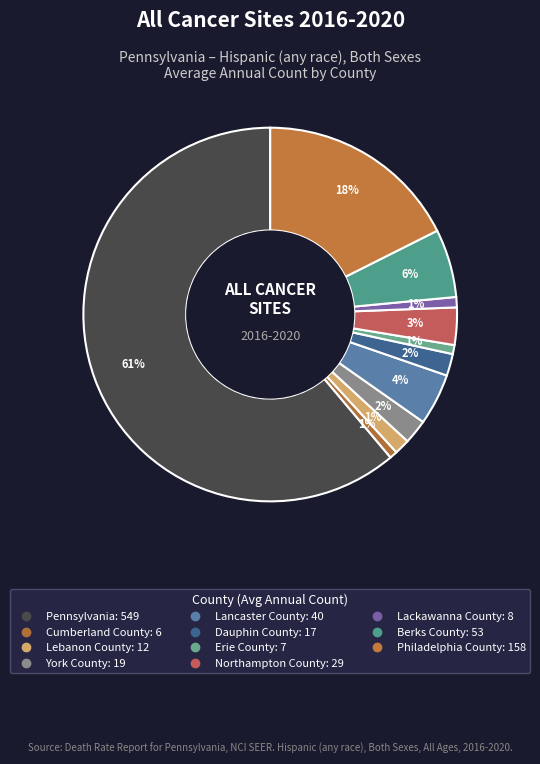

Count the number of slices in the pie.

11